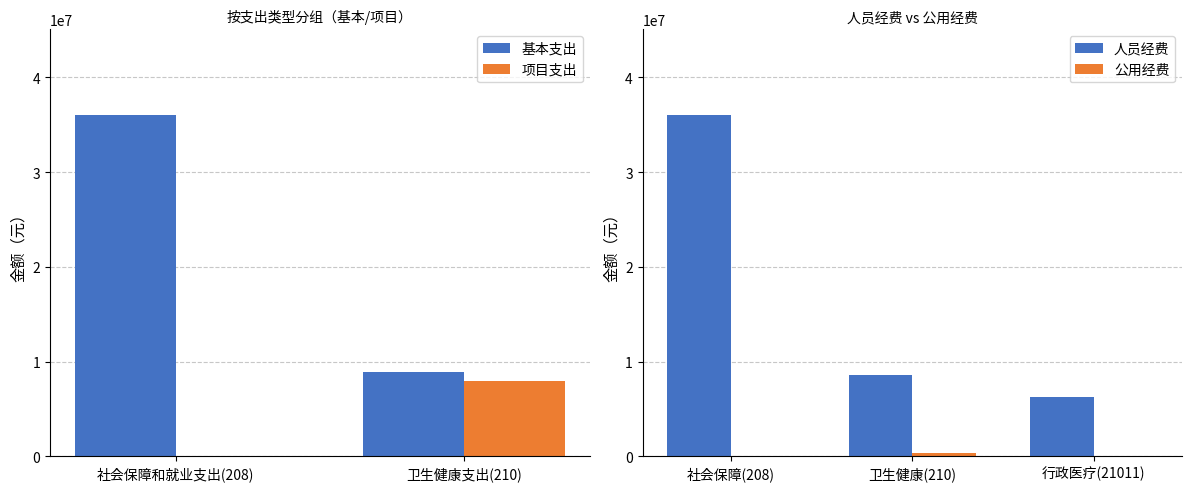

What is the value of the 项目支出 bar at the 2nd from the left?

7981095